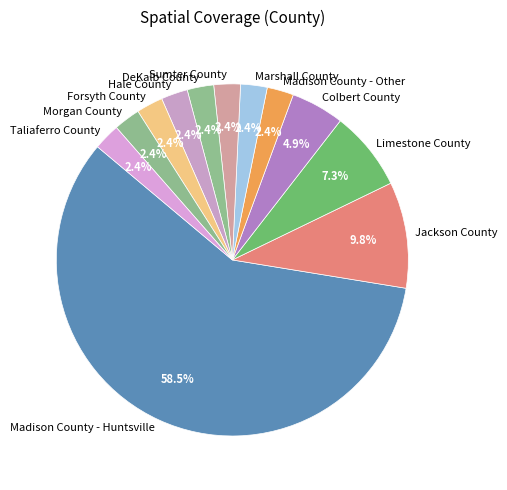

To the nearest percent, what portion does Jackson County represent?

10%